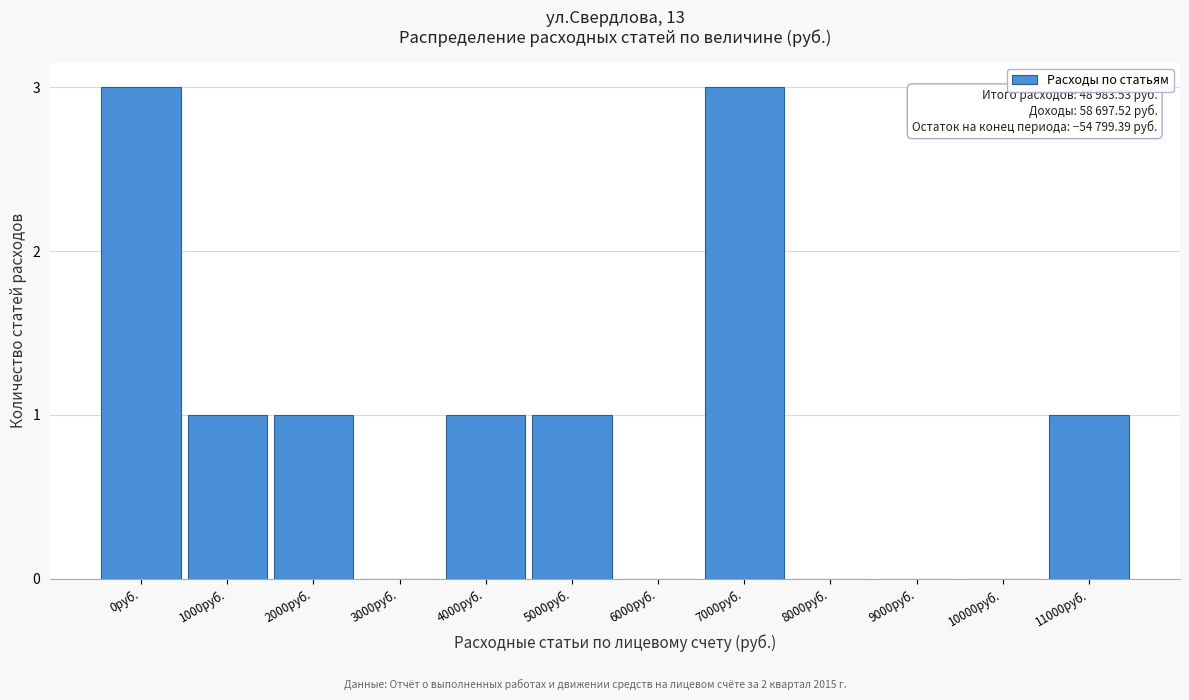

Reading left to right, extract all data points from this chart.

0руб.=3	1000руб.=1	2000руб.=1	3000руб.=0	4000руб.=1	5000руб.=1	6000руб.=0	7000руб.=3	8000руб.=0	9000руб.=0	10000руб.=0	11000руб.=1